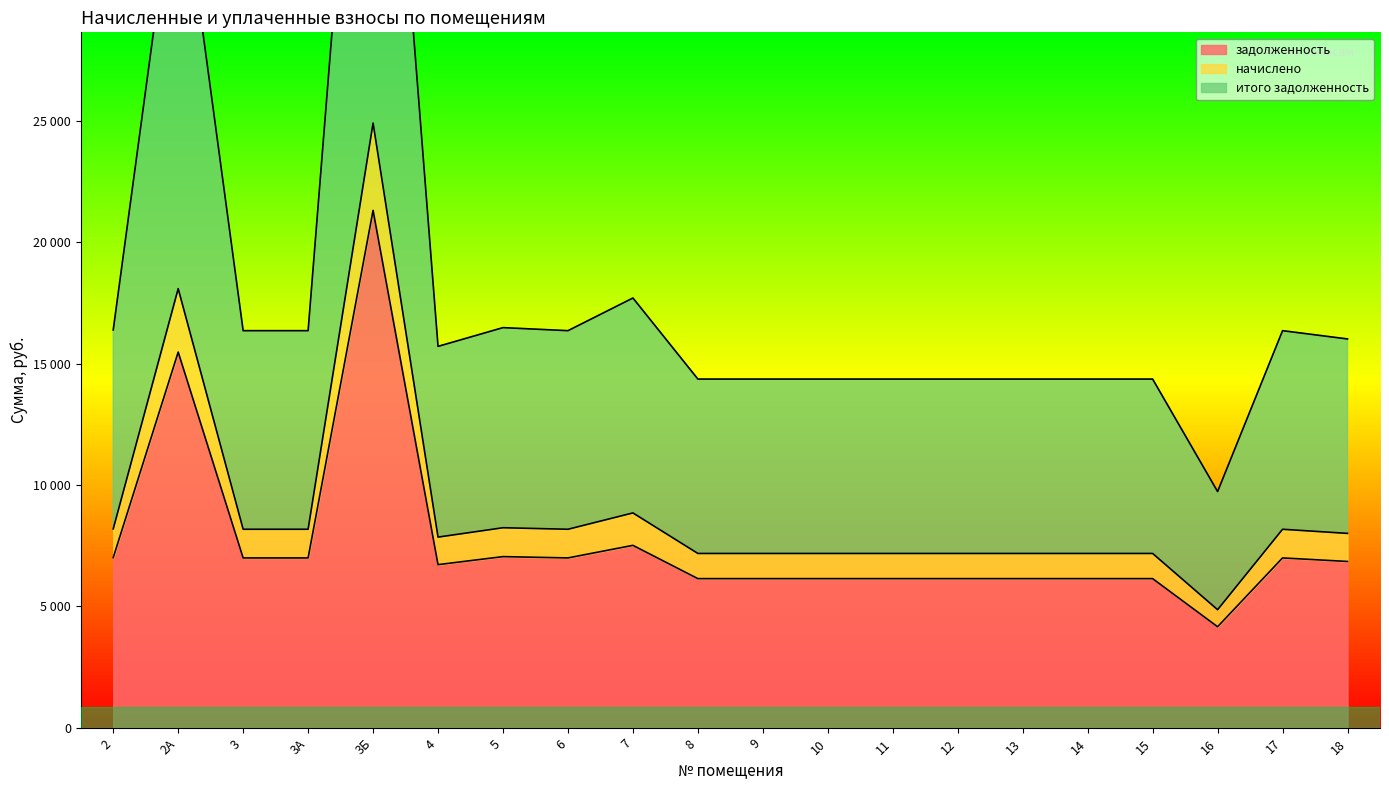

At which category is the sum across all series the highest?

3Б